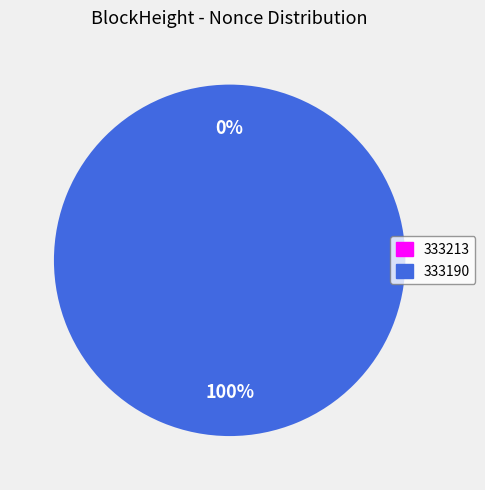

How many segments does this pie chart have?

2